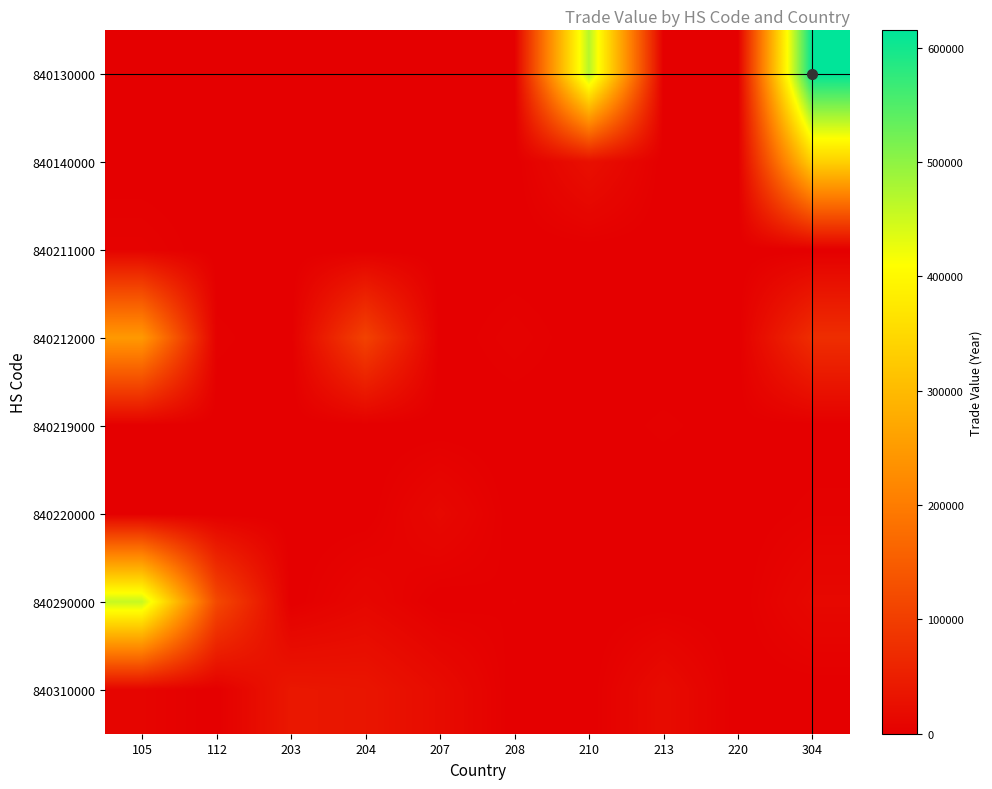

Which series has the largest total across all categories?

840130000